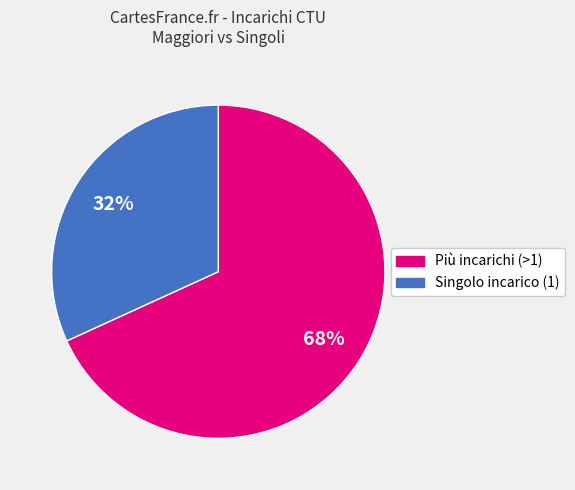

What is the largest slice in the pie chart?

Più incarichi (>1)